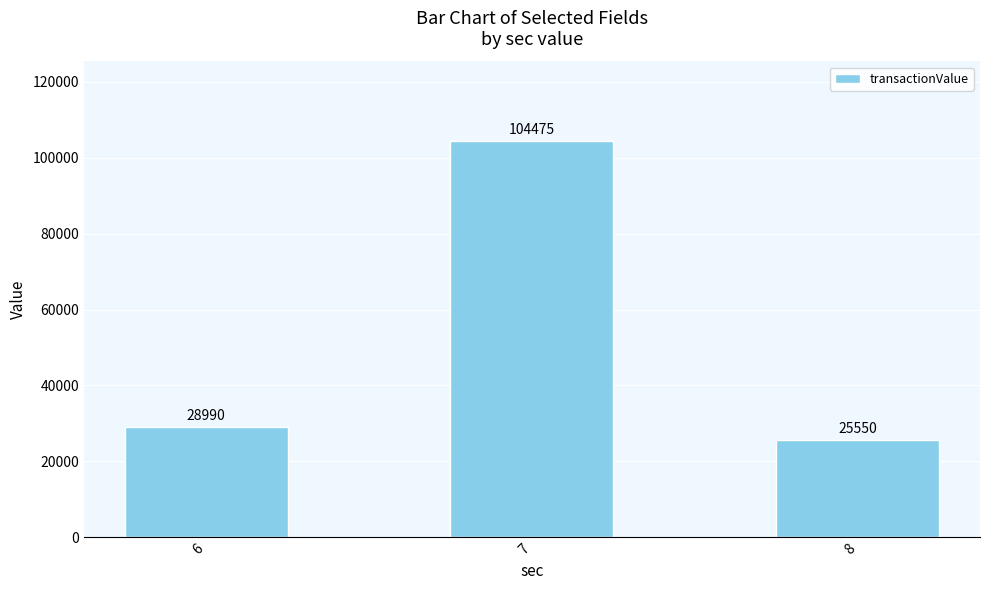

How many bars are there in total?

3